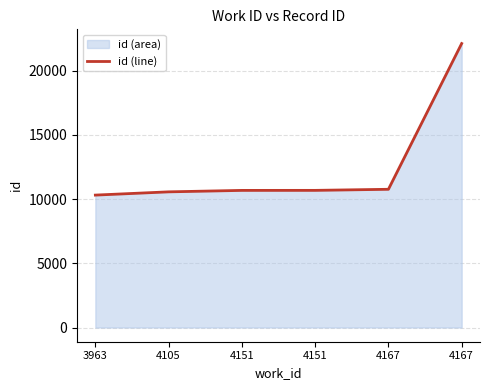

Which label corresponds to the largest value in the chart?

4167